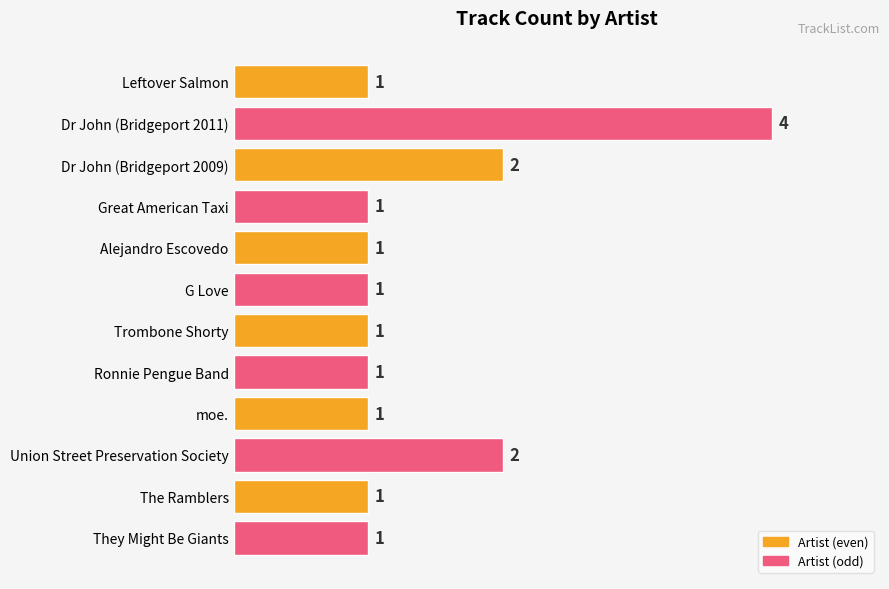

What is the average value?

1